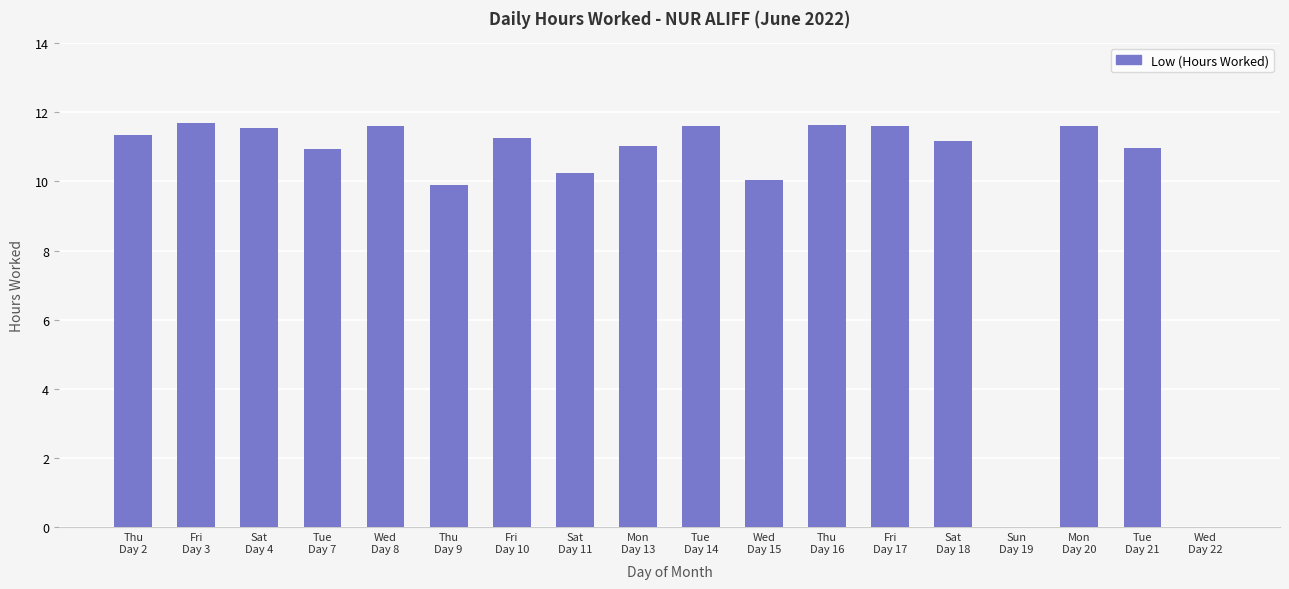

Between Sun
Day 19 and Tue
Day 21, which is larger?

Tue
Day 21